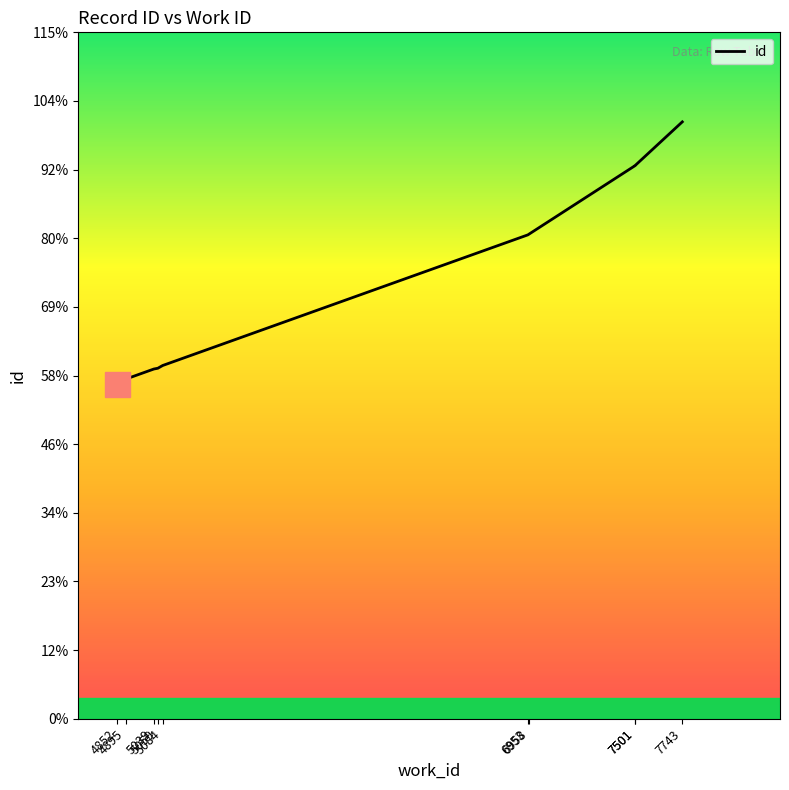

What is the maximum value shown in the chart?

23112